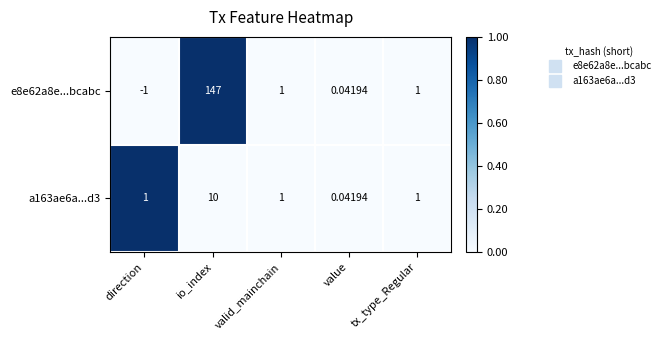

At which category is the sum across all series the highest?

io_index